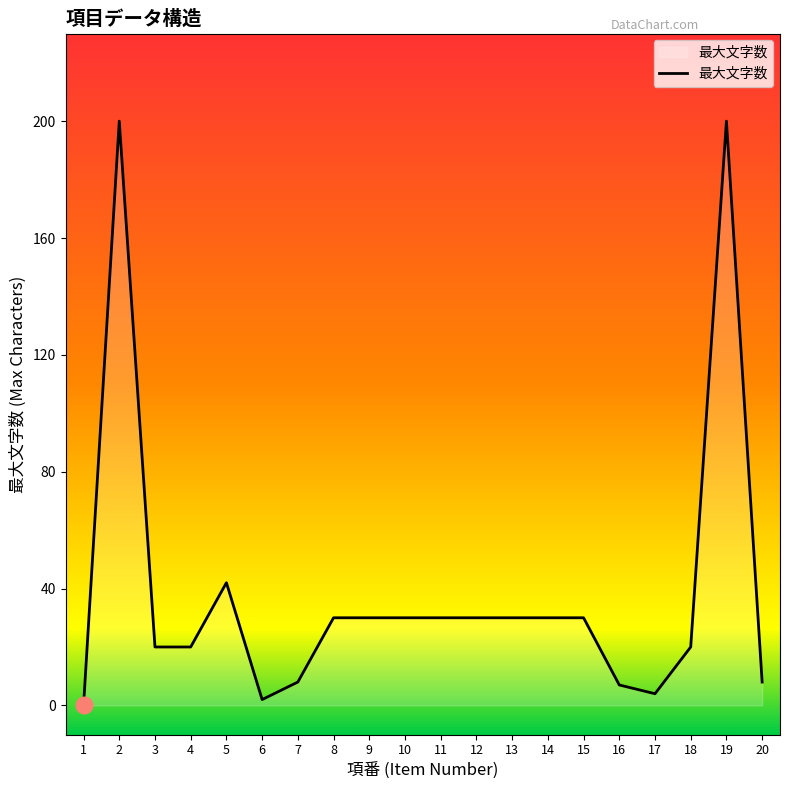

How many lines are shown in the chart?

1